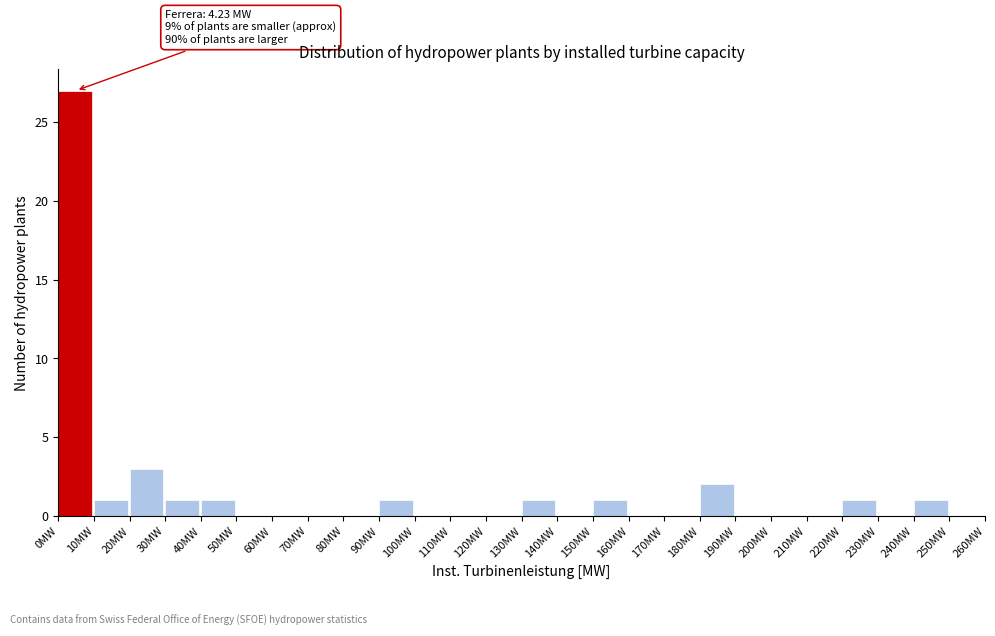

Over which range of the x-axis is the bar tallest?

0 to 10